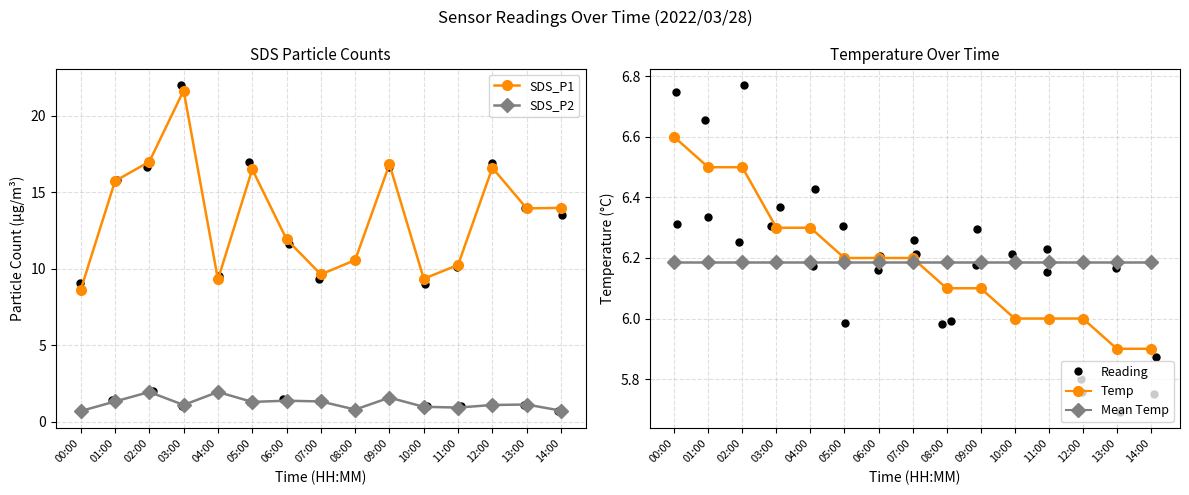

What is the total value across all series at 11:00?

23.4